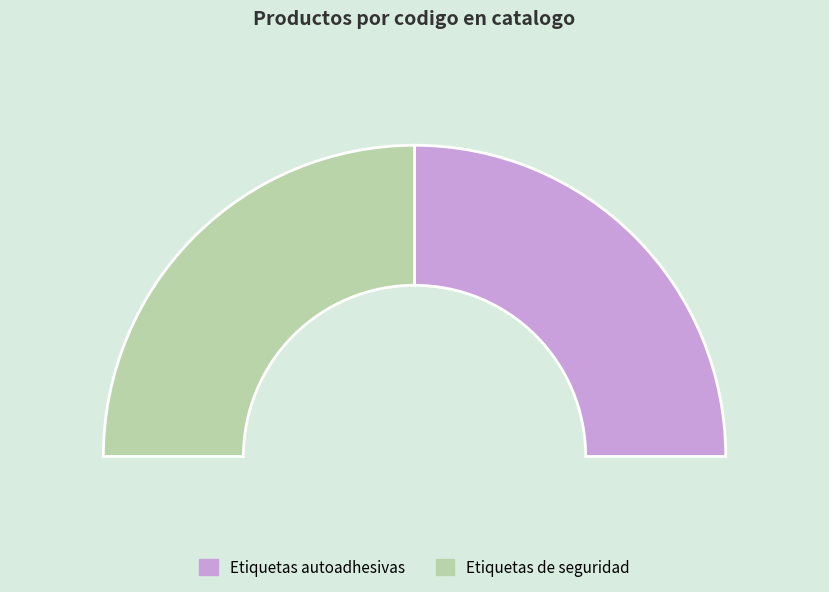

The Etiquetas de seguridad slice represents 50% of the pie. True or false?

True